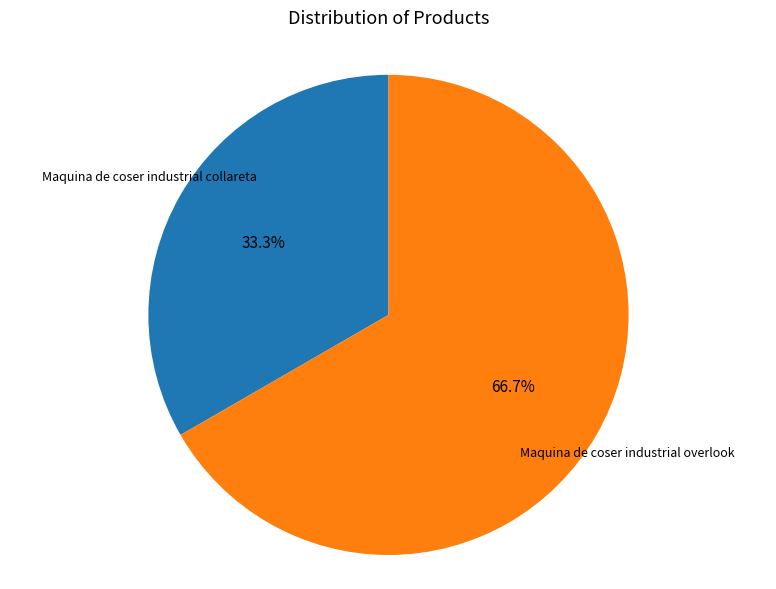

Is Maquina de coser industrial collareta the majority of the pie?

No